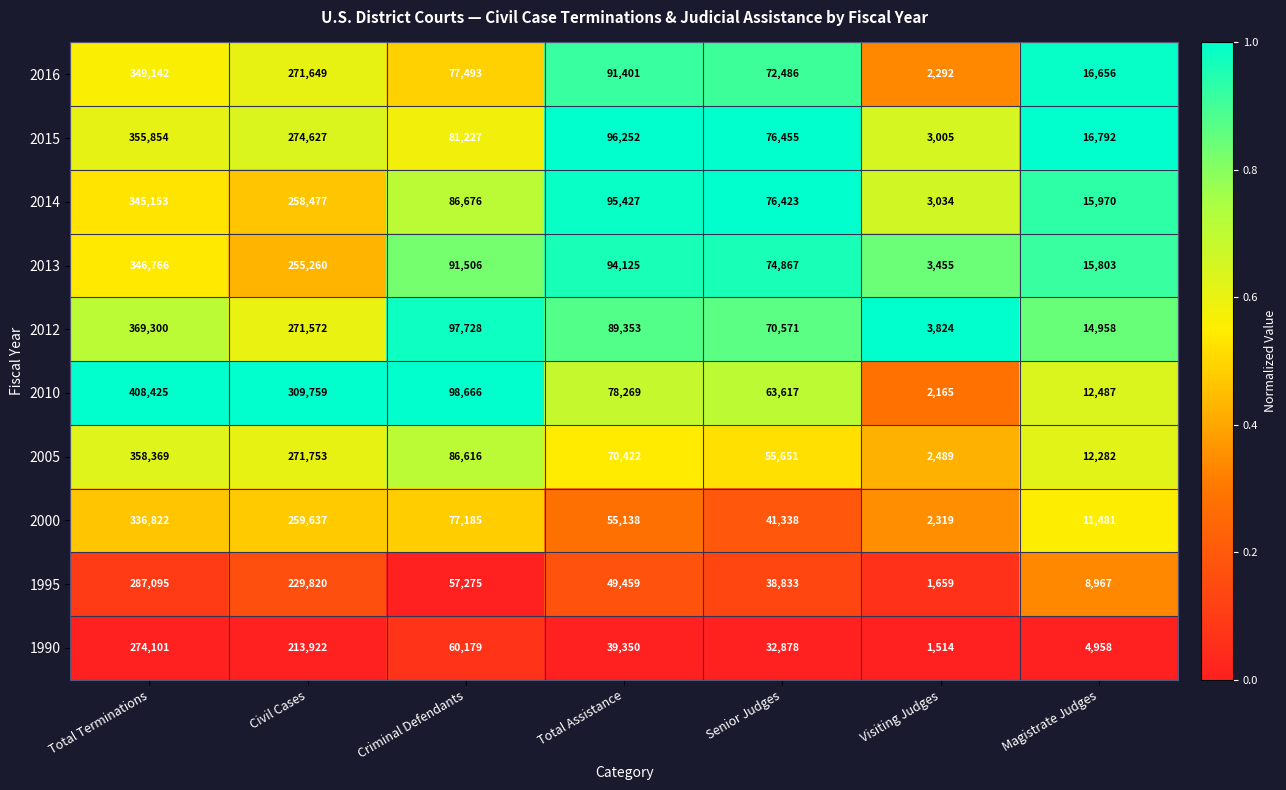

The 2012 series shows 14958 at Magistrate Judges. True or false?

True